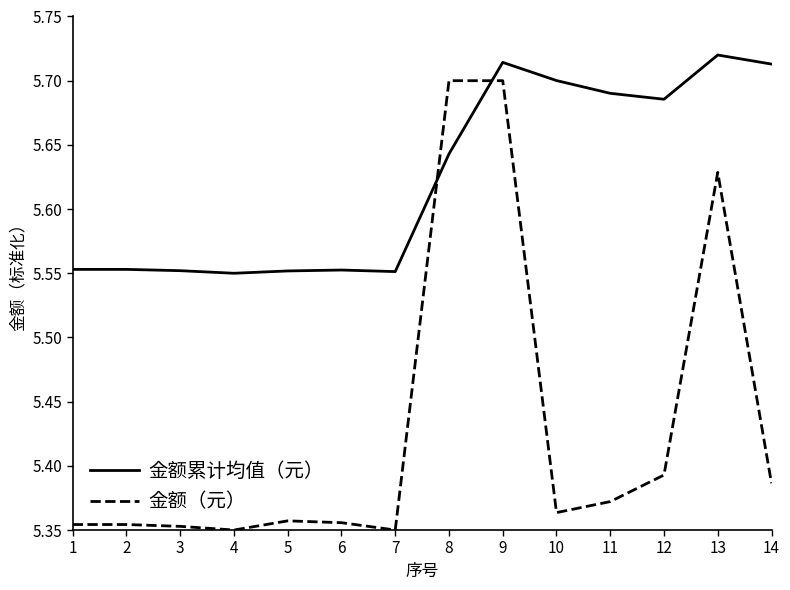

Is the value of 金额累计均值（元） at 1 greater than the value of 金额（元） at 11?

Yes